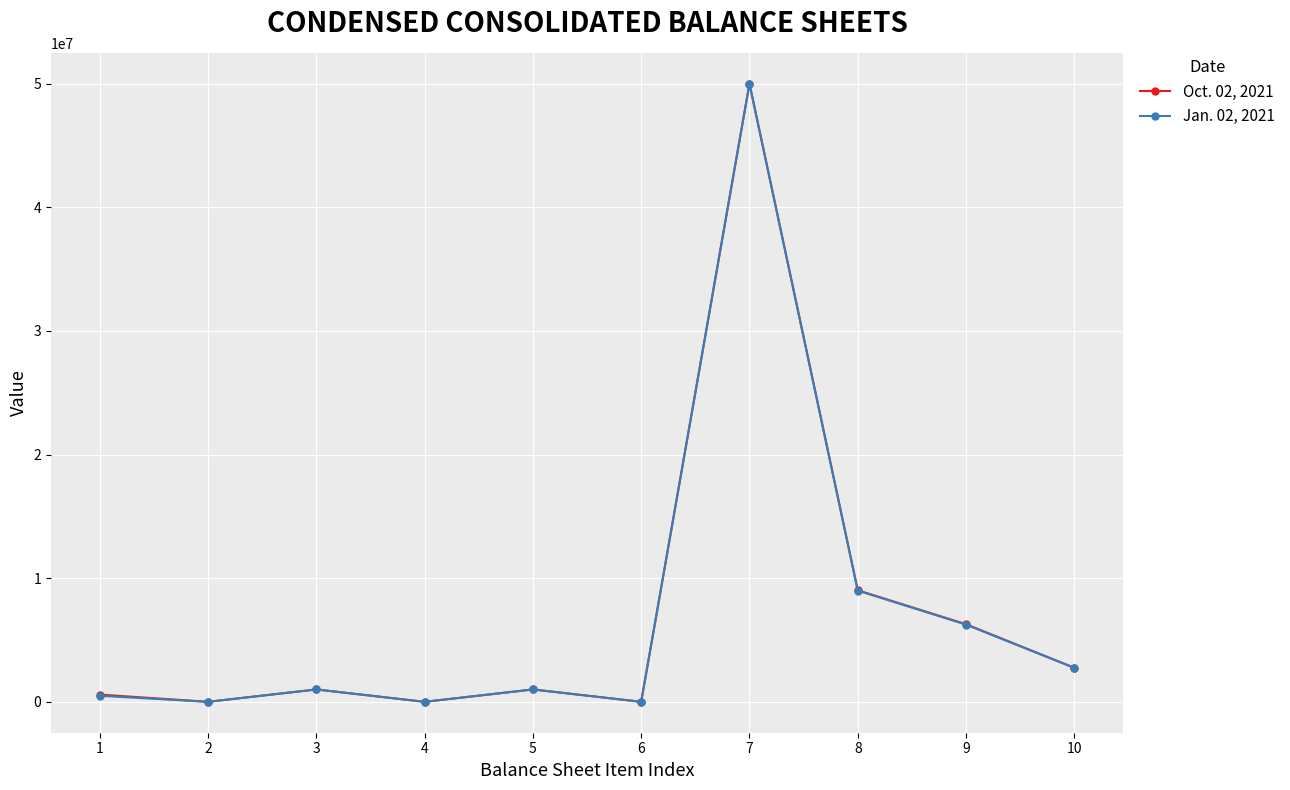

At which category is the sum across all series the highest?

7